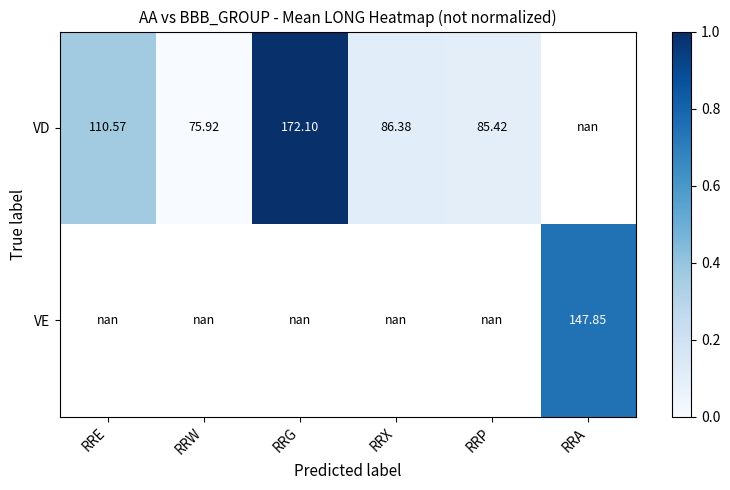

Which series has the widest spread of values?

VD